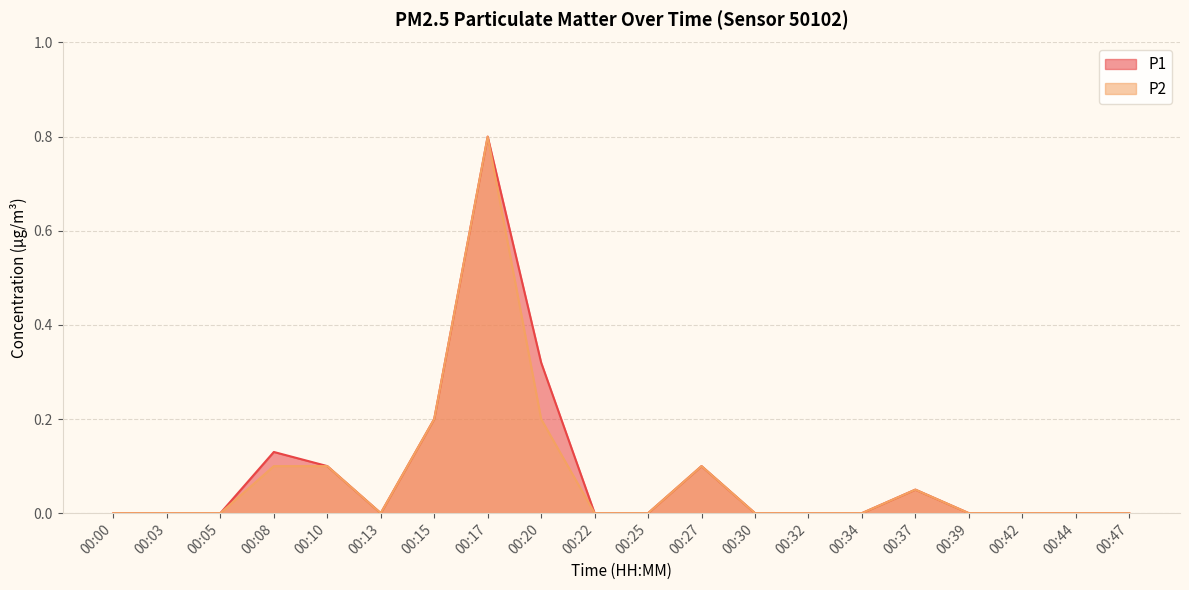

Which has a higher value, 00:10 or 00:32?

00:10